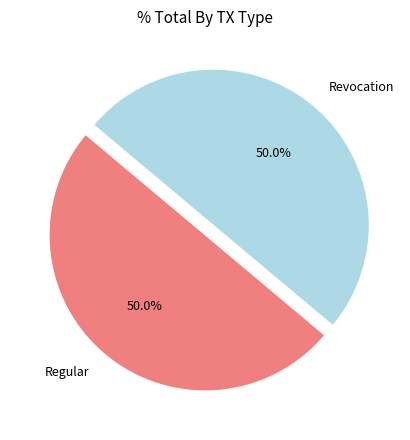

To the nearest percent, what is the average slice percentage?

50%